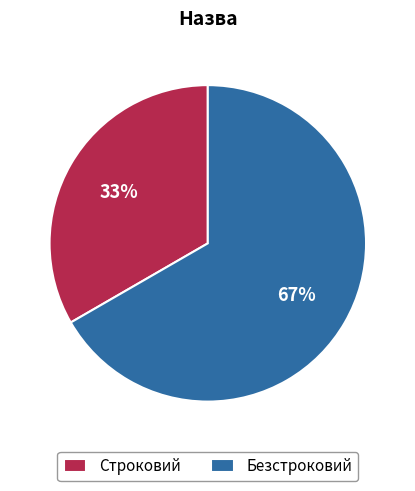

The Безстроковий slice represents 67% of the pie. True or false?

True